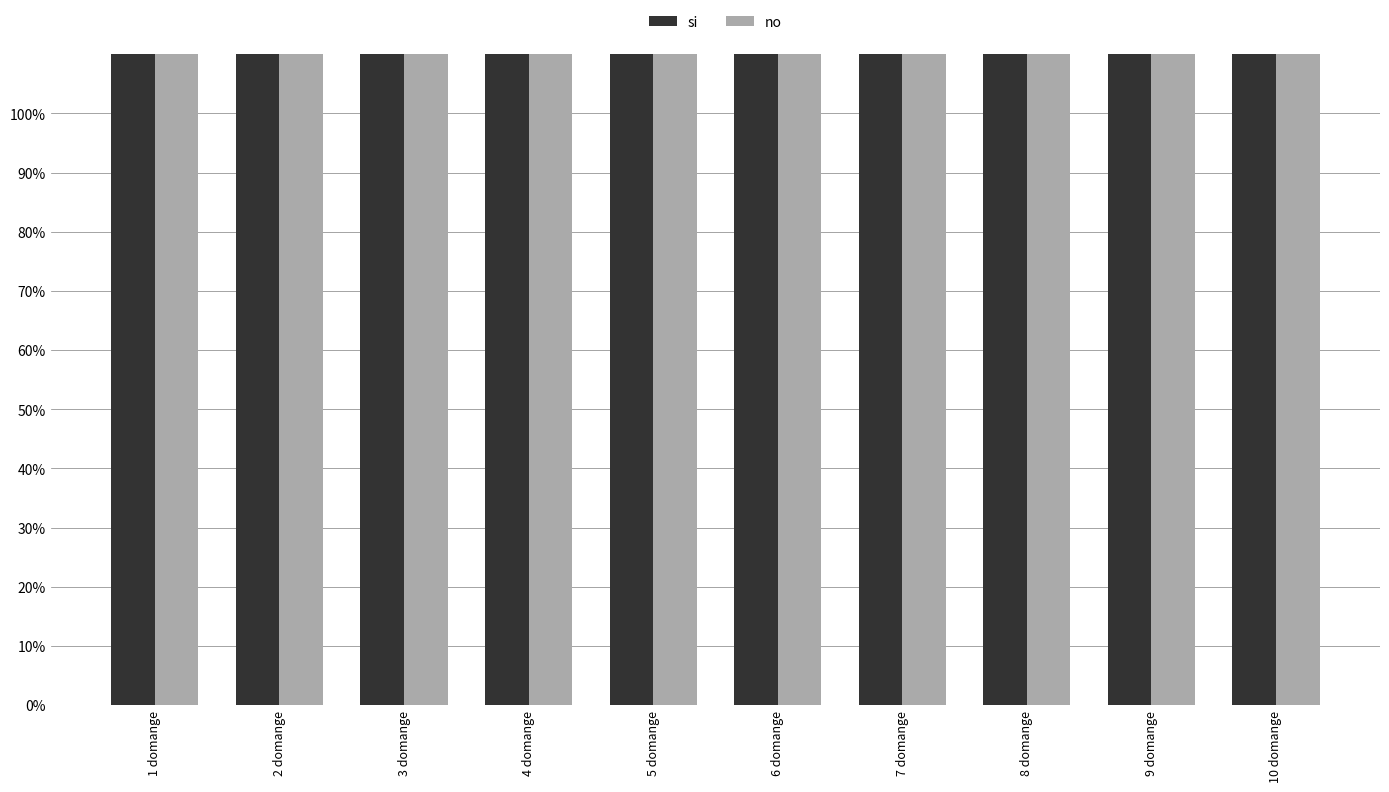

What is the sum of the no values at 5 domange and 9 domange?

8859053.2